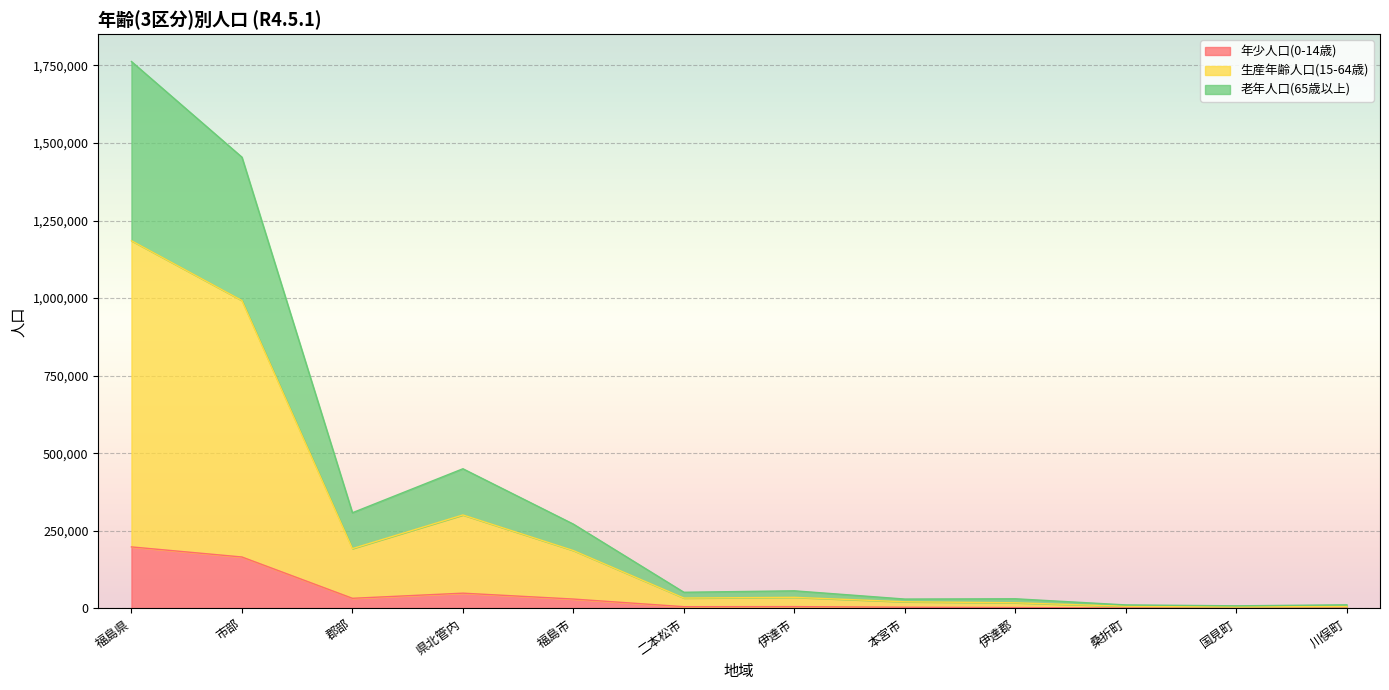

What is the label of the 5th point from the right?

本宮市